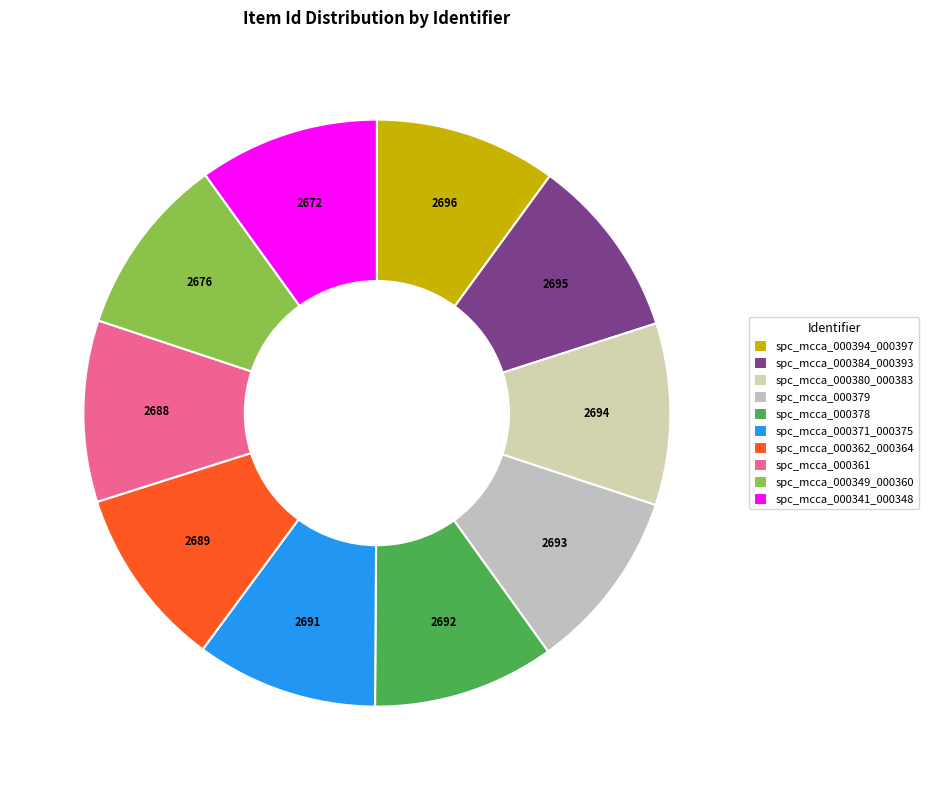

How many slices are in this pie chart?

10